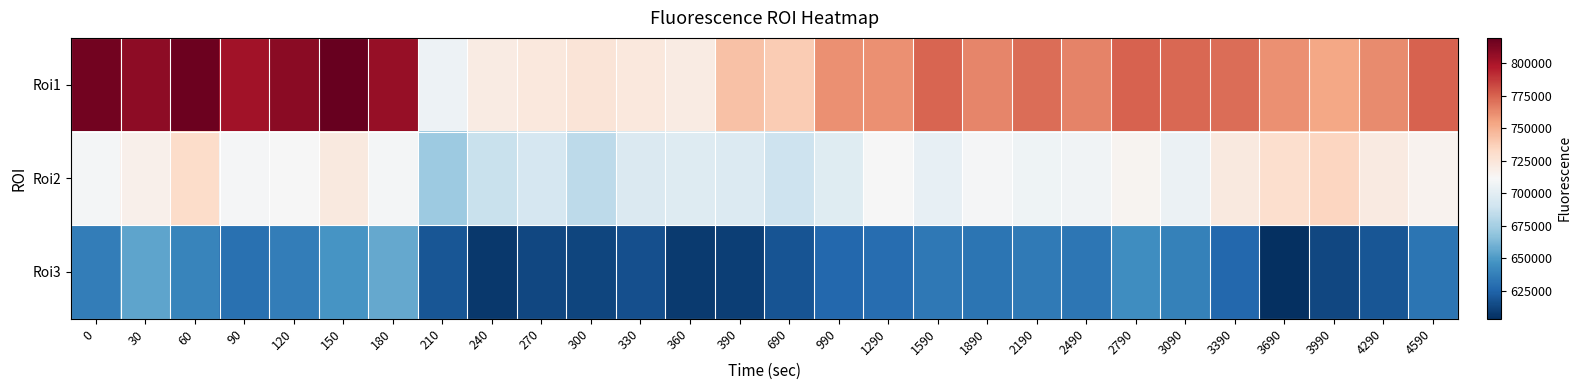

Reading left to right, transcribe all the data shown in this chart.

Roi1: 0=815838.0	30=808245.9	60=817209.7	90=801794.1	120=808743.9	150=819262.7	180=805574.5	210=705556.8	240=720032.7	270=723176.6	300=725566.5	330=722764.5	360=720684.5	390=742809.9	690=738533.7	990=760412.1	1290=760596.7	1590=774017.0	1890=764051.1	2190=771404.7	2490=764851.5	2790=775003.5	3090=773715.5	3390=771732.7	3690=760307.1	3990=752975.9	4290=762065.1	4590=774664.4
Roi2: 0=709632.0	30=717132.8	60=731038.0	90=709971.1	120=710783.3	150=721760.1	180=709649.7	210=672119.9	240=687198.5	270=693349.6	300=683538.5	330=695484.7	360=697162.1	390=696415.1	690=688796.7	990=698142.9	1290=711004.5	1590=702723.4	1890=709816.5	2190=706533.8	2490=707329.6	2790=714293.8	3090=704777.8	3390=721979.7	3690=729301.9	3990=734362.6	4290=721268.3	4590=715049.9
Roi3: 0=636743.0	30=654186.0	60=640214.8	90=630916.6	120=636634.3	150=647837.0	180=656408.5	210=618817.7	240=607376.0	270=613657.0	300=612376.9	330=616620.3	360=608582.0	390=609741.4	690=618761.6	990=627016.8	1290=629435.5	1590=634060.6	1890=633024.1	2190=635073.5	2490=633176.3	2790=644498.1	3090=638588.8	3390=626819.7	3690=603618.2	3990=613528.4	4290=618978.3	4590=632784.3